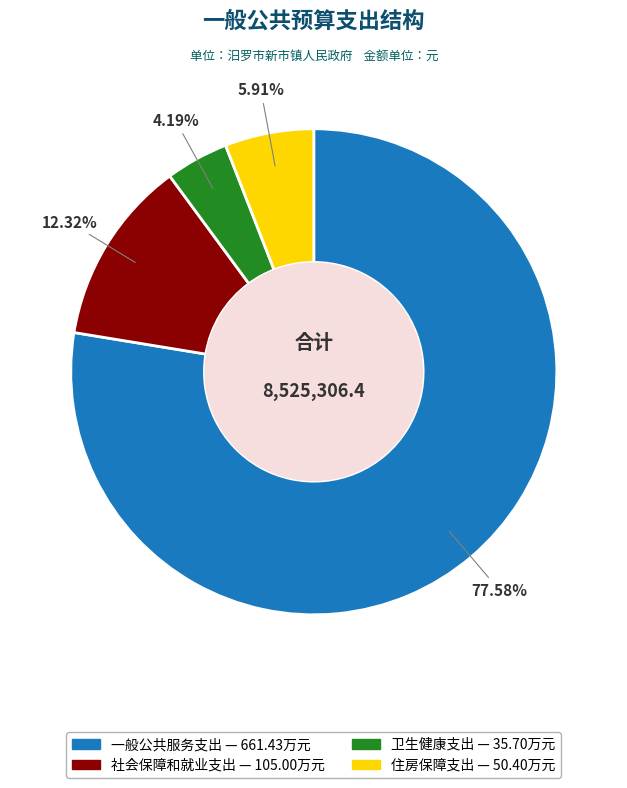

The 一般公共服务支出 slice represents 78% of the pie. True or false?

True